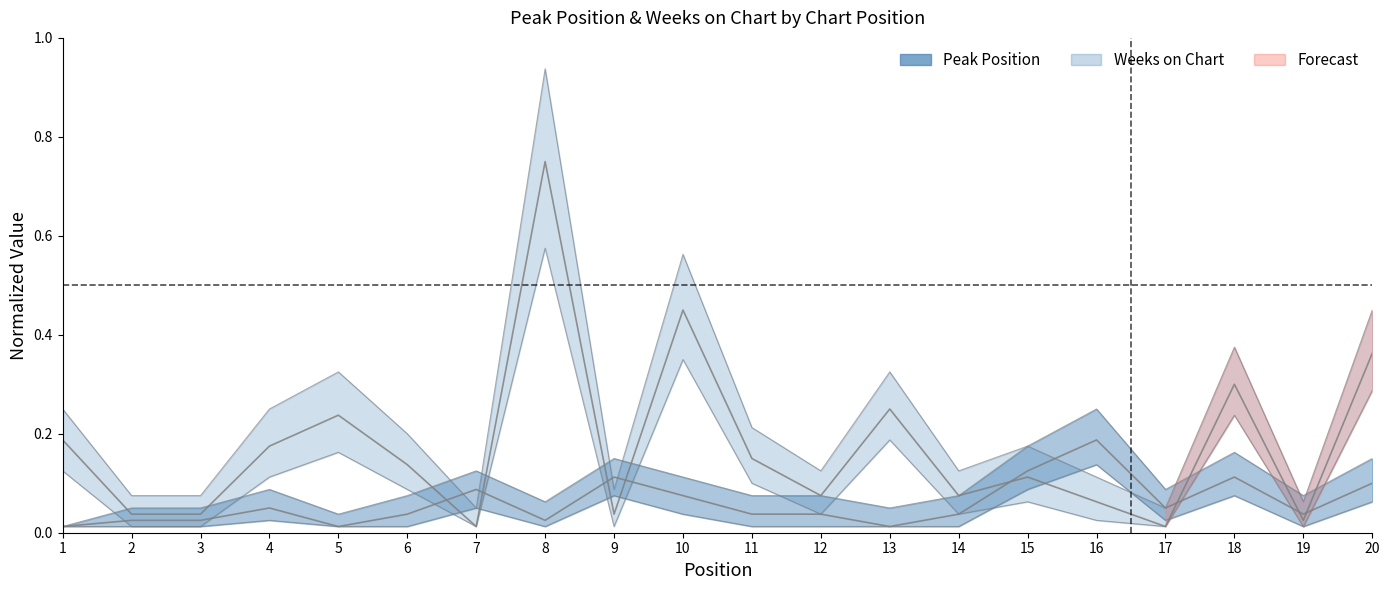

Reading right to left, list all the values displayed in this chart.

Peak Position: 20=0.1	19=0.0	18=0.1	17=0.1	16=0.2	15=0.1	14=0.0	13=0.0	12=0.0	11=0.0	10=0.1	9=0.1	8=0.0	7=0.1	6=0.0	5=0.0	4=0.1	3=0.0	2=0.0	1=0.0
Weeks on Chart: 20=0.4	19=0.0	18=0.3	17=0.0	16=0.1	15=0.1	14=0.1	13=0.2	12=0.1	11=0.1	10=0.5	9=0.0	8=0.8	7=0.0	6=0.1	5=0.2	4=0.2	3=0.0	2=0.0	1=0.2